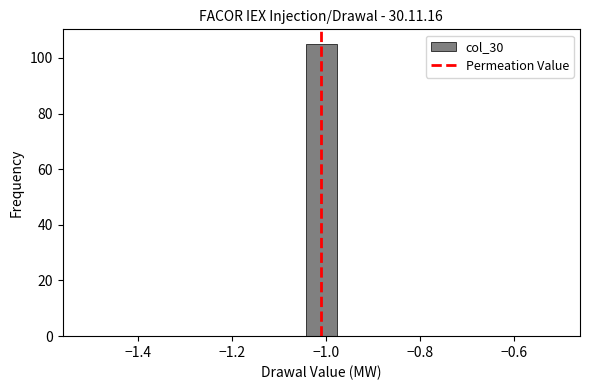

Around what value on the x-axis is the tallest bar? Give the approximate position of its centre, as read against the axis.

-1.00